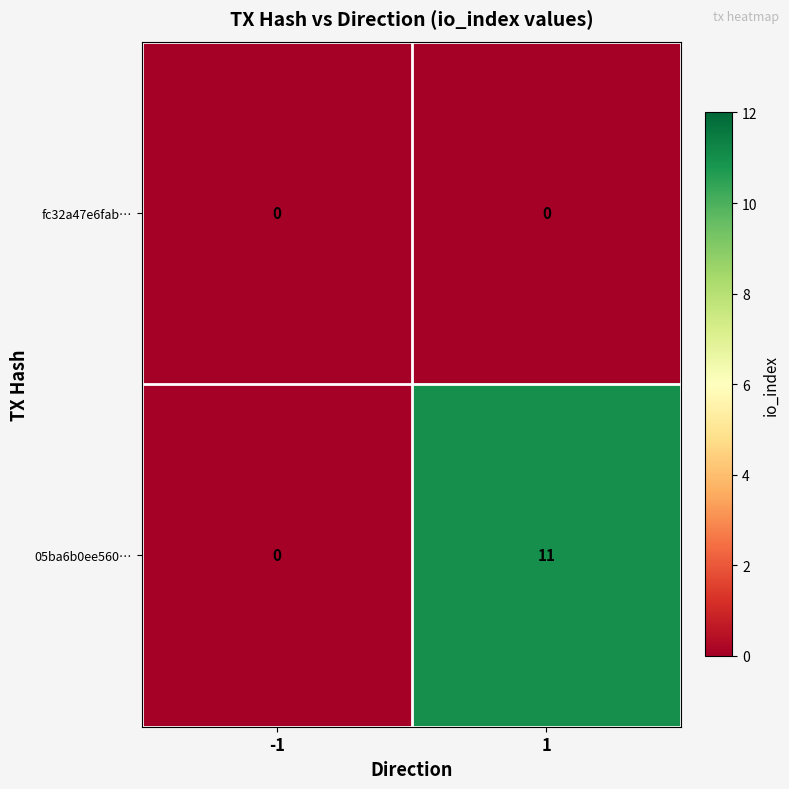

Rank the series at 1 from highest to lowest value.

05ba6b0ee560…, fc32a47e6fab…